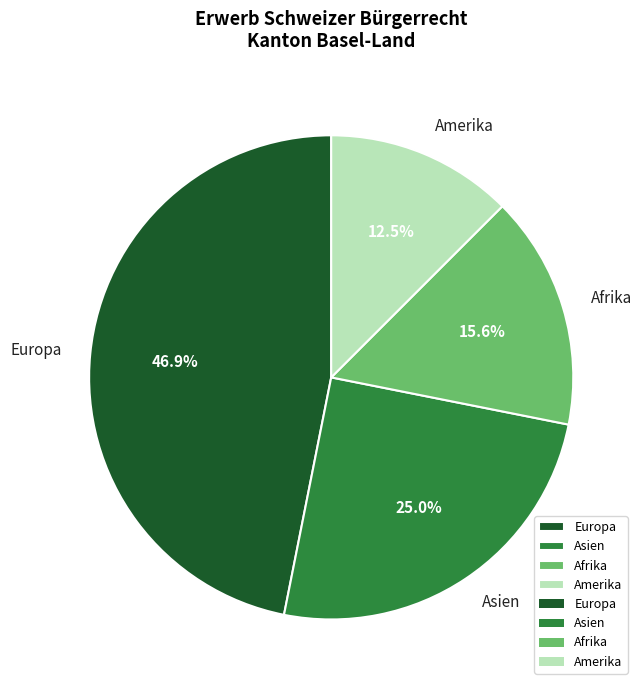

Is it true that Afrika is 2% of the pie?

False